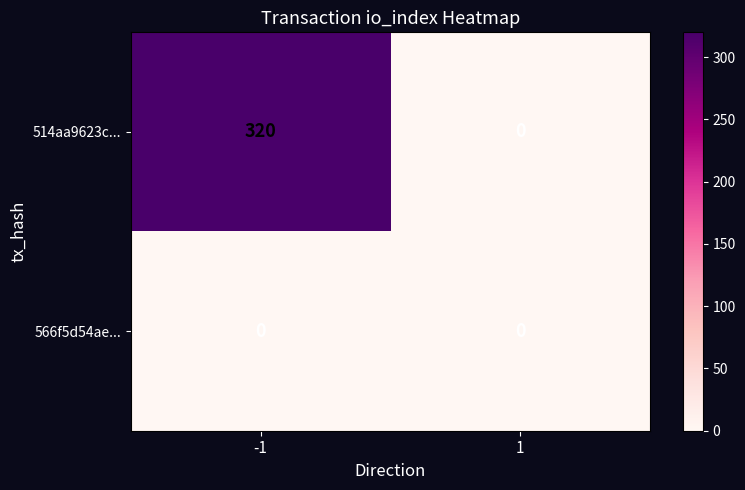

Reading right to left, transcribe all the data shown in this chart.

514aa9623c...: 1=0	-1=320
566f5d54ae...: 1=0	-1=0